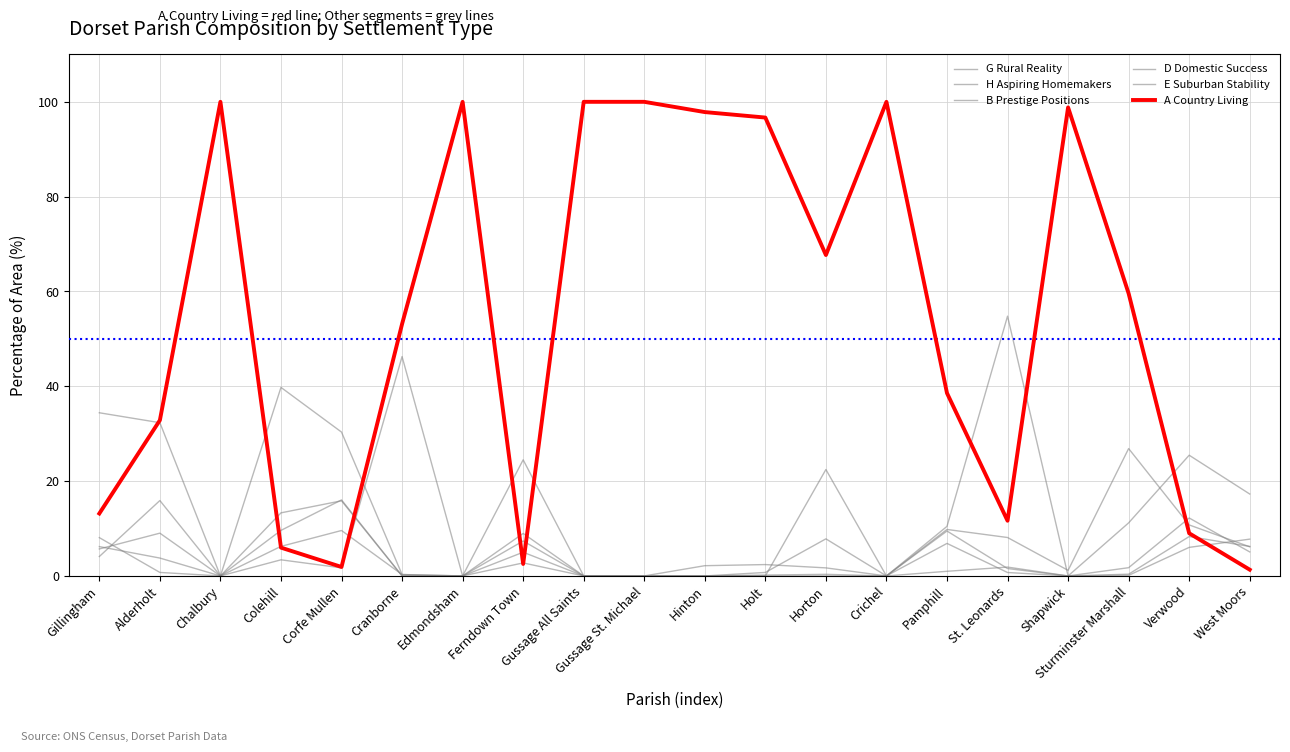

Is it true that D Domestic Success equals 1.6 at St. Leonards?

True